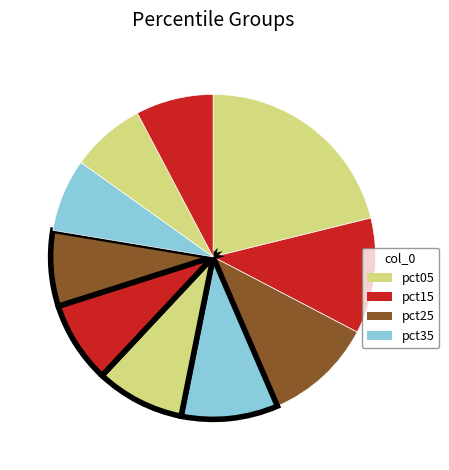

Is there a majority slice in this chart?

No